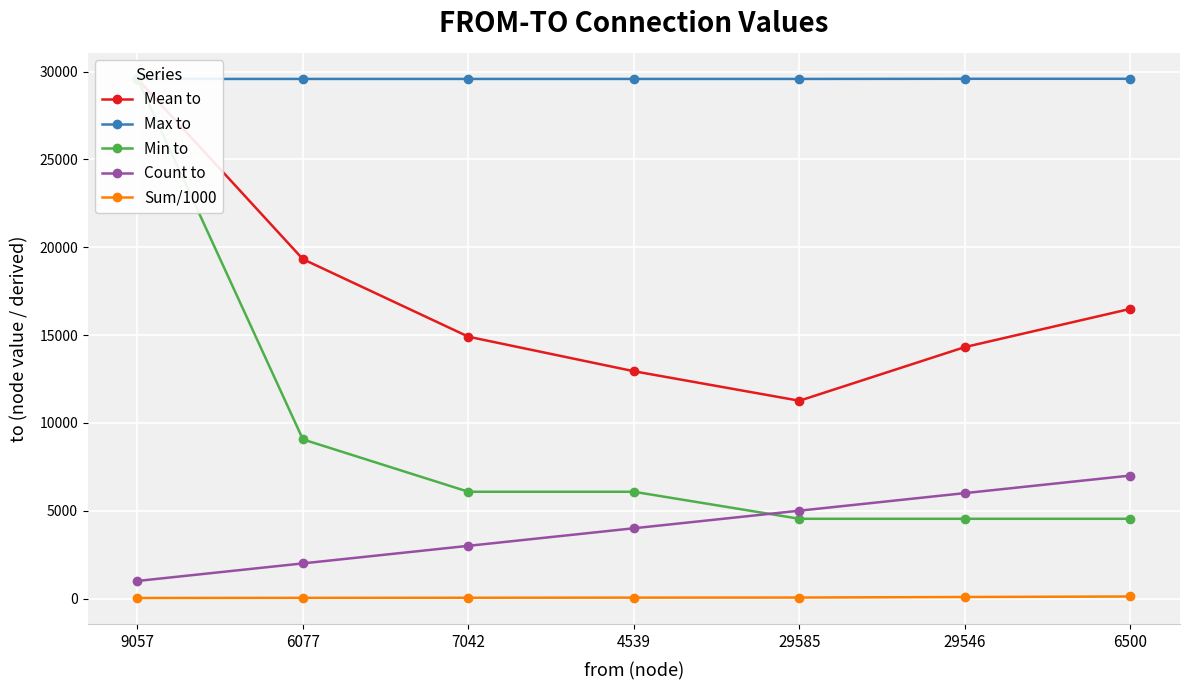

At which label does Count to first exceed 4000?

29585